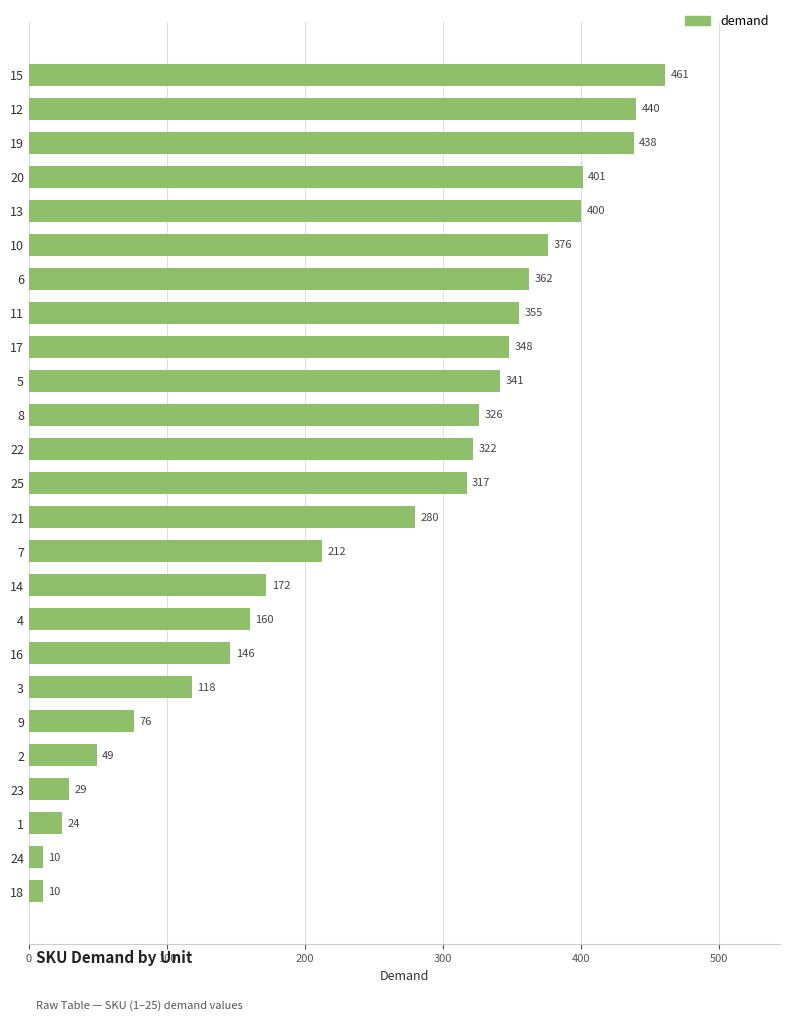

Where is the data nearest to the value 235?

7